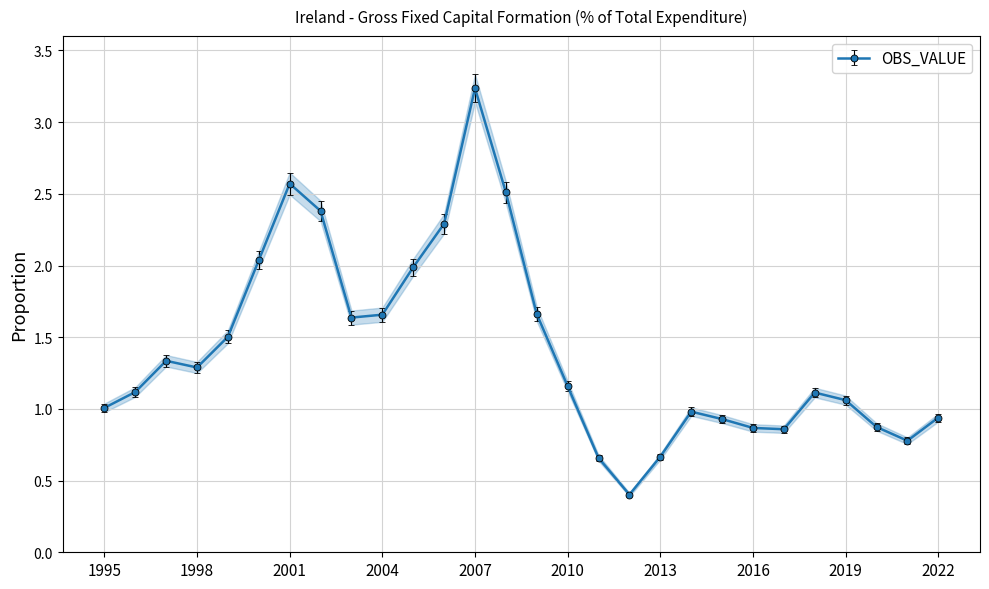

What is the greatest value displayed?

3.2